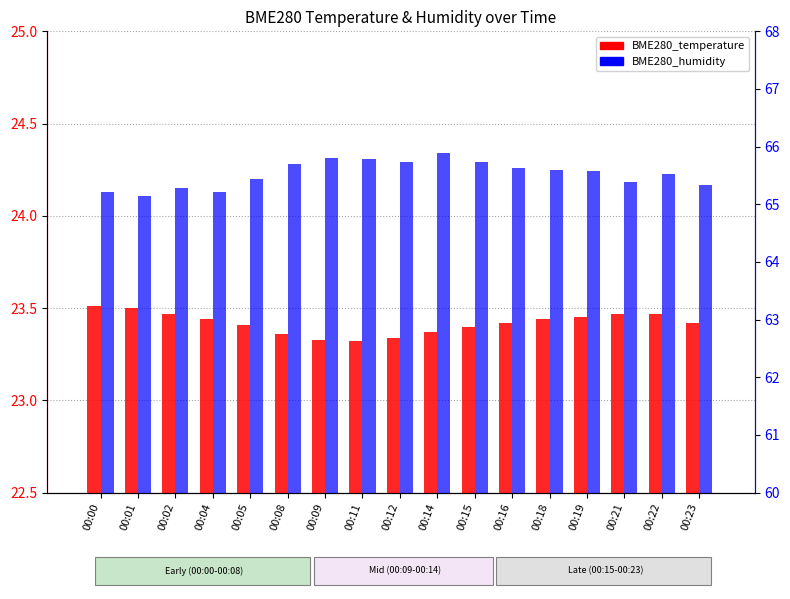

The value of BME280_temperature at 00:14 is 37.0. True or false?

False